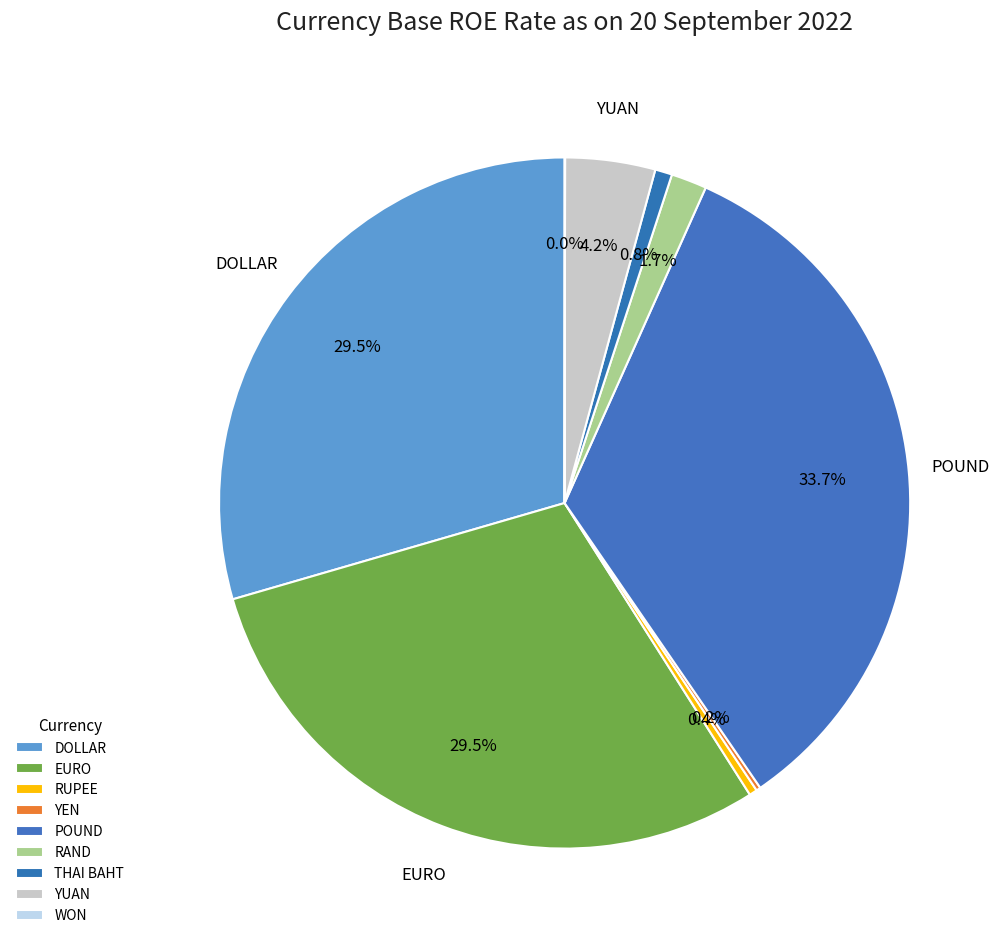

What percentage is the EURO slice, to the nearest percent?

30%